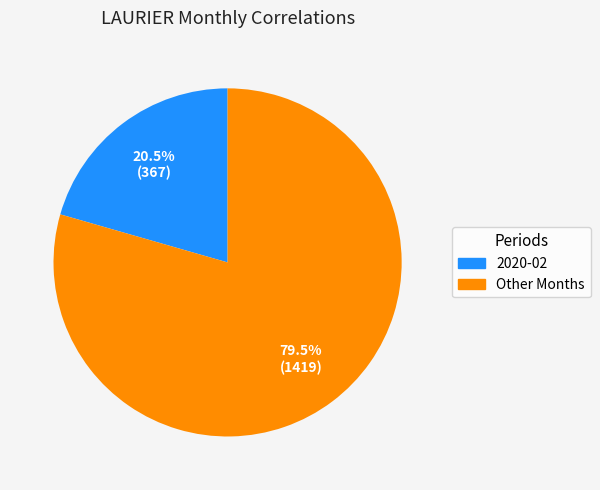

Rank the categories by value from lowest to highest.

2020-02, Other Months